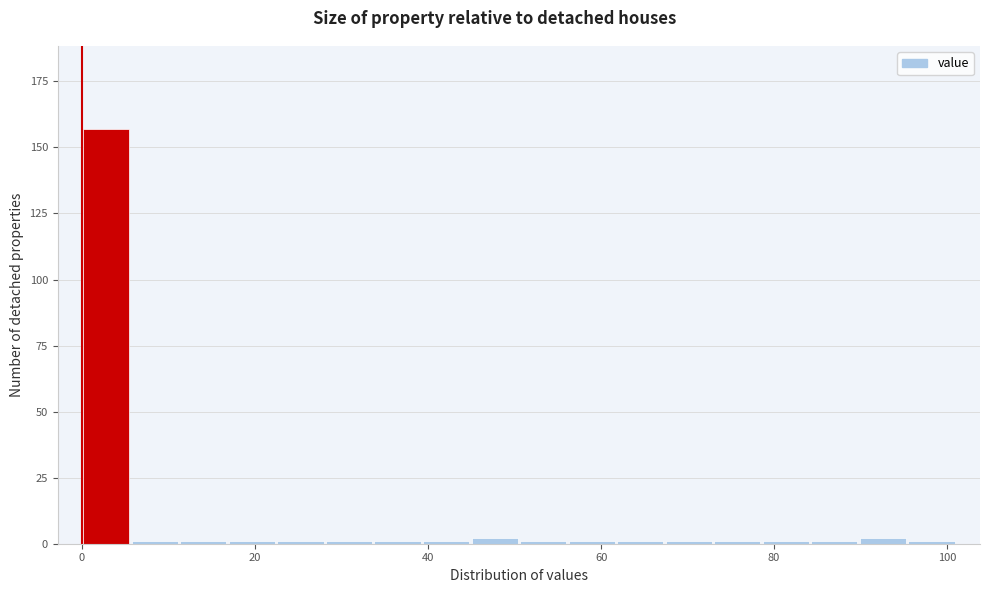

Around what value on the x-axis is the tallest bar? Give the approximate position of its centre, as read against the axis.

2